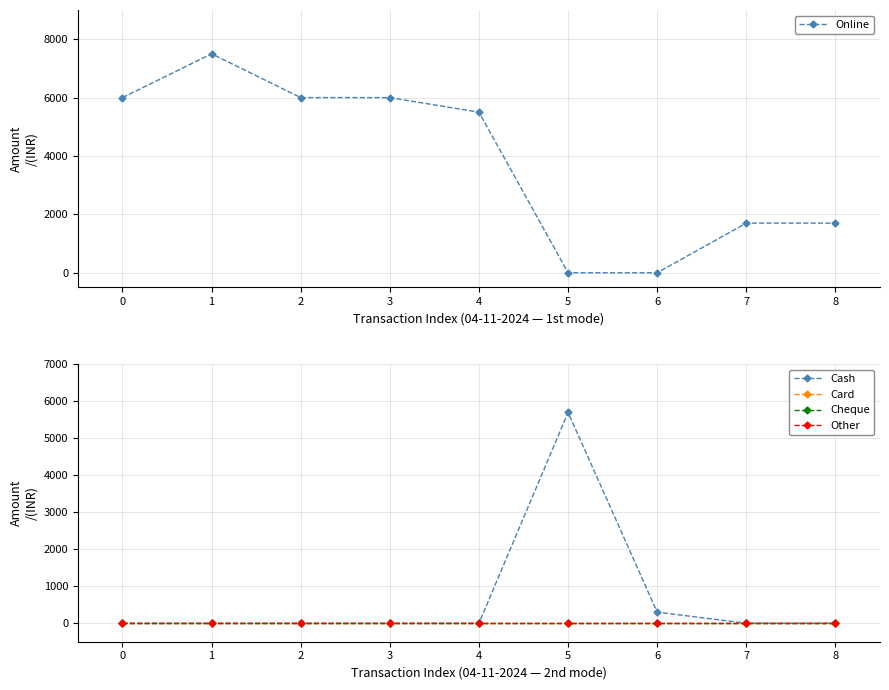

Is the value of Cash at 8 greater than the value of Other at 1?

No